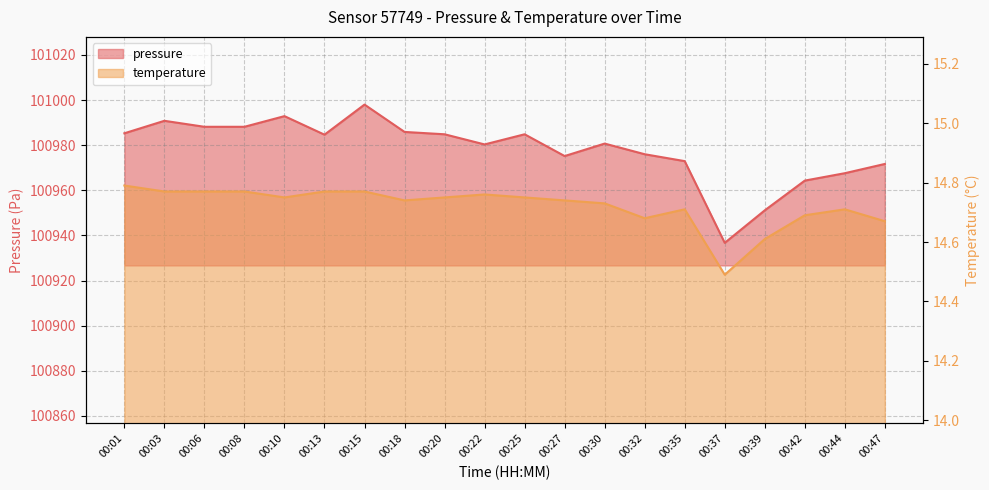

Is it true that temperature equals 7.7 at 00:30?

False